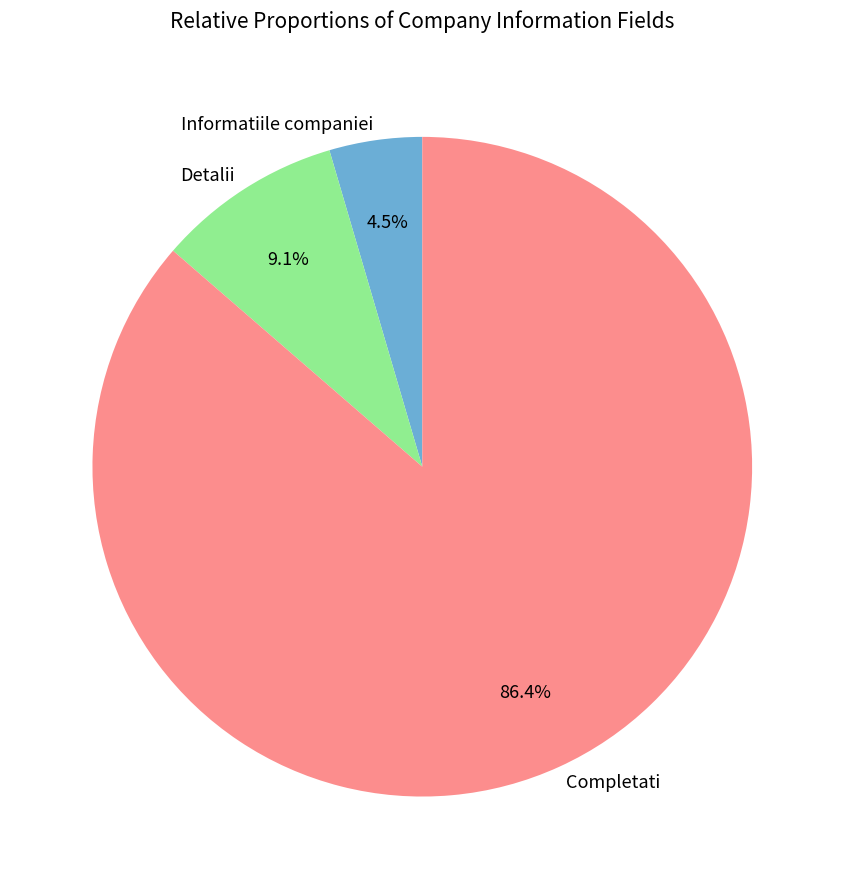

What percentage is the Completati slice, to the nearest percent?

86%